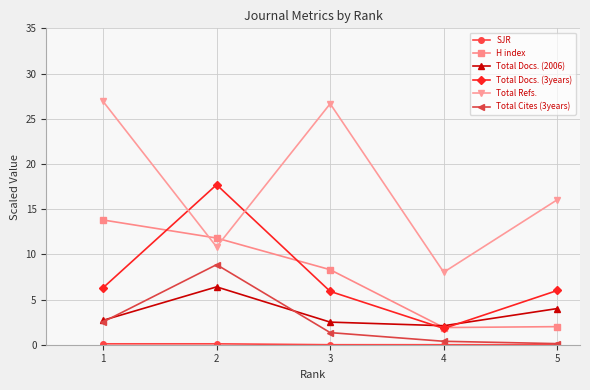

At which label does Total Docs. (3years) first exceed 6?

1